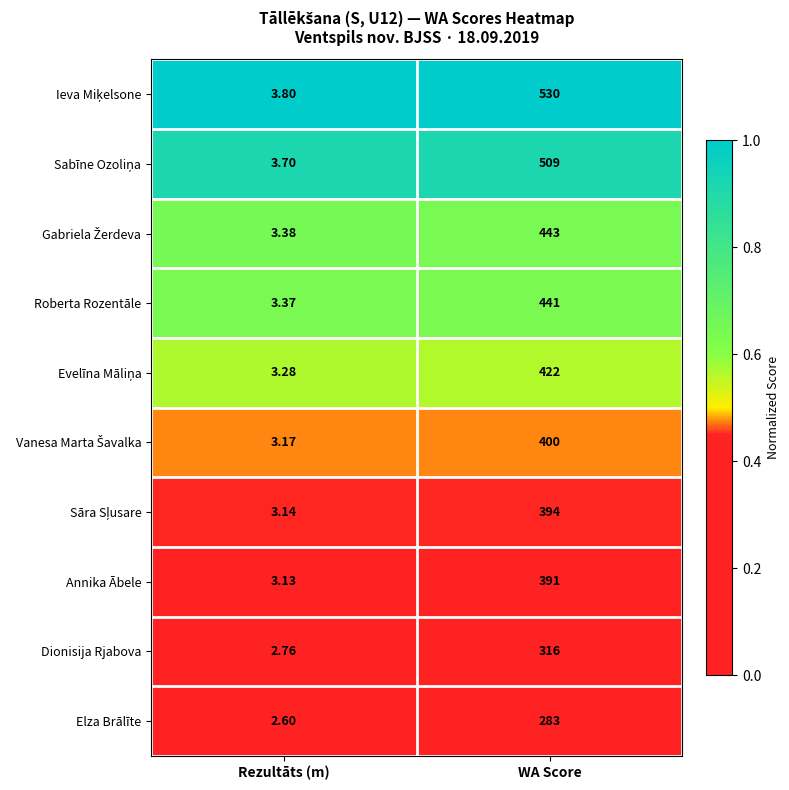

Which label corresponds to the smallest value in the chart?

Rezultāts (m)